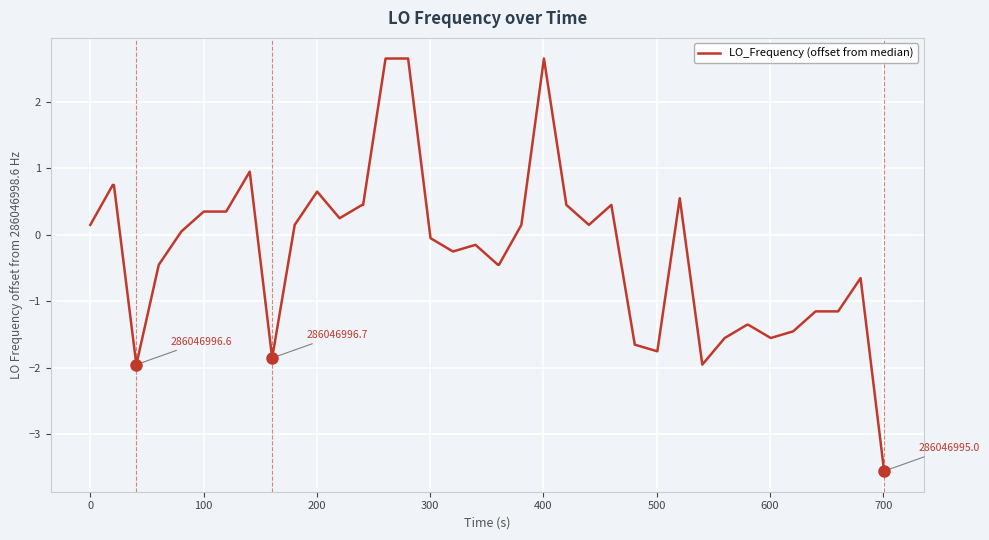

Is this an area chart (filled region under the line)?

No